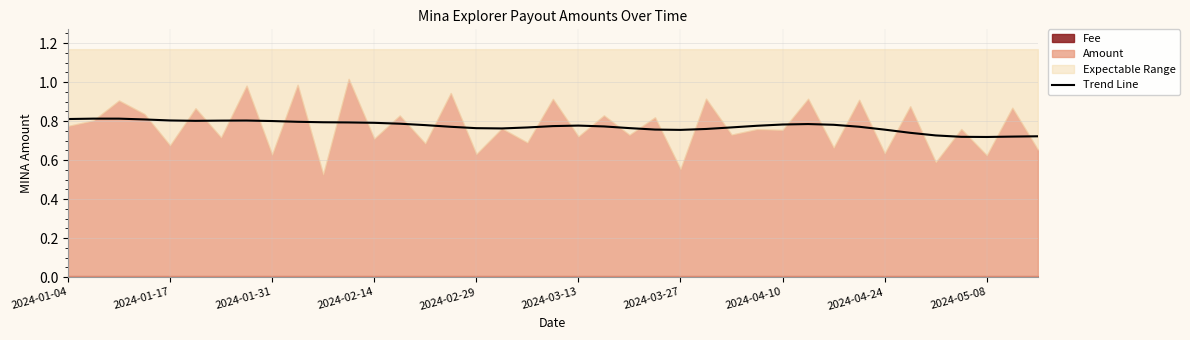

True or false: Trend Line has a value of 0.8 at 2024-02-14.

True